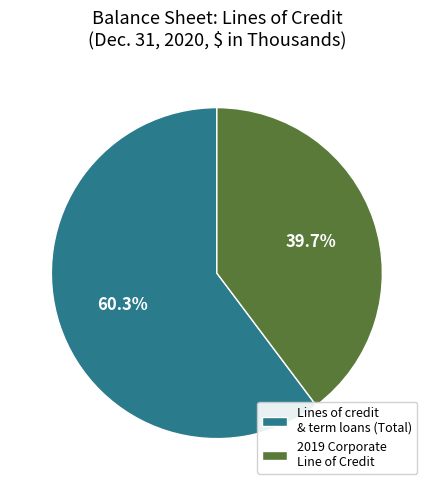

Combined, what portion of the pie is Lines of credit & term loans (Total) and 2019 Corporate Line of Credit?

100.0%